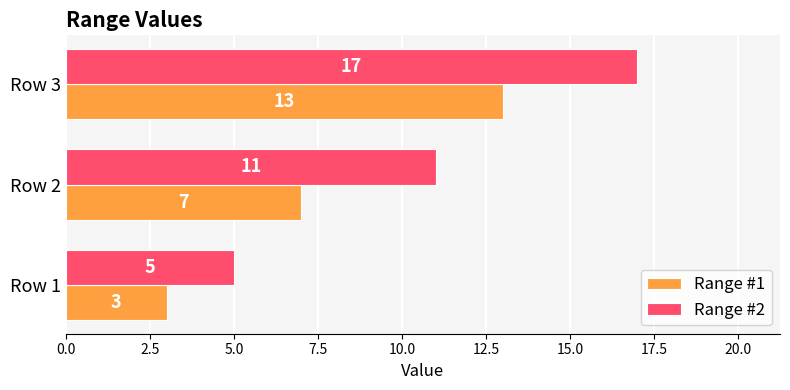

Which series has the largest total across all categories?

Range #2